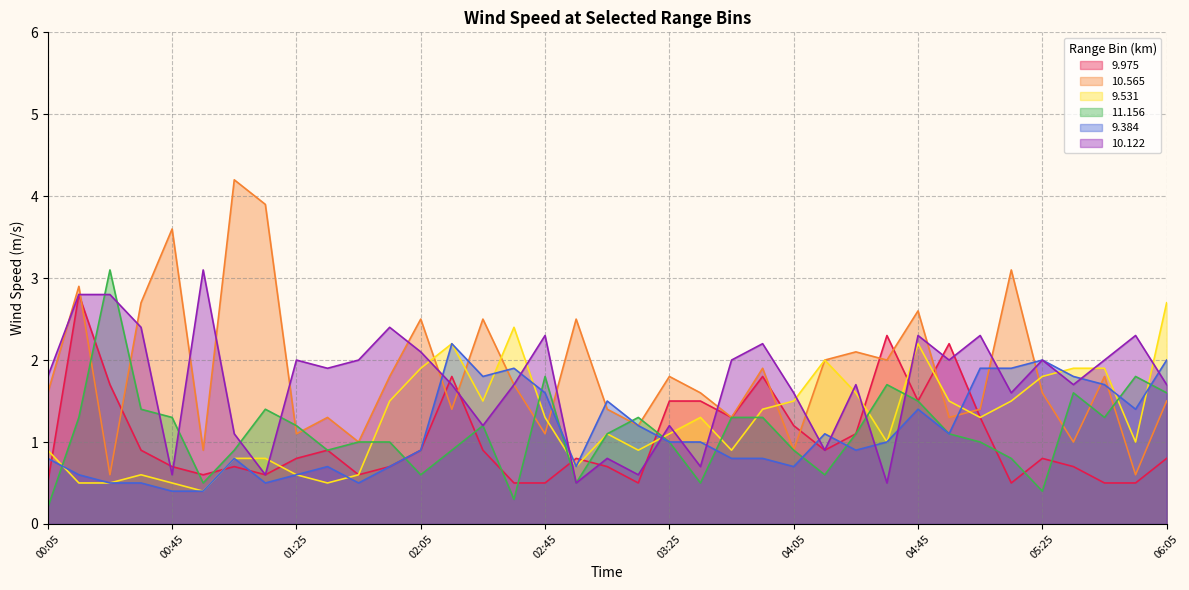

Does the chart display data point markers on the line(s)?

No